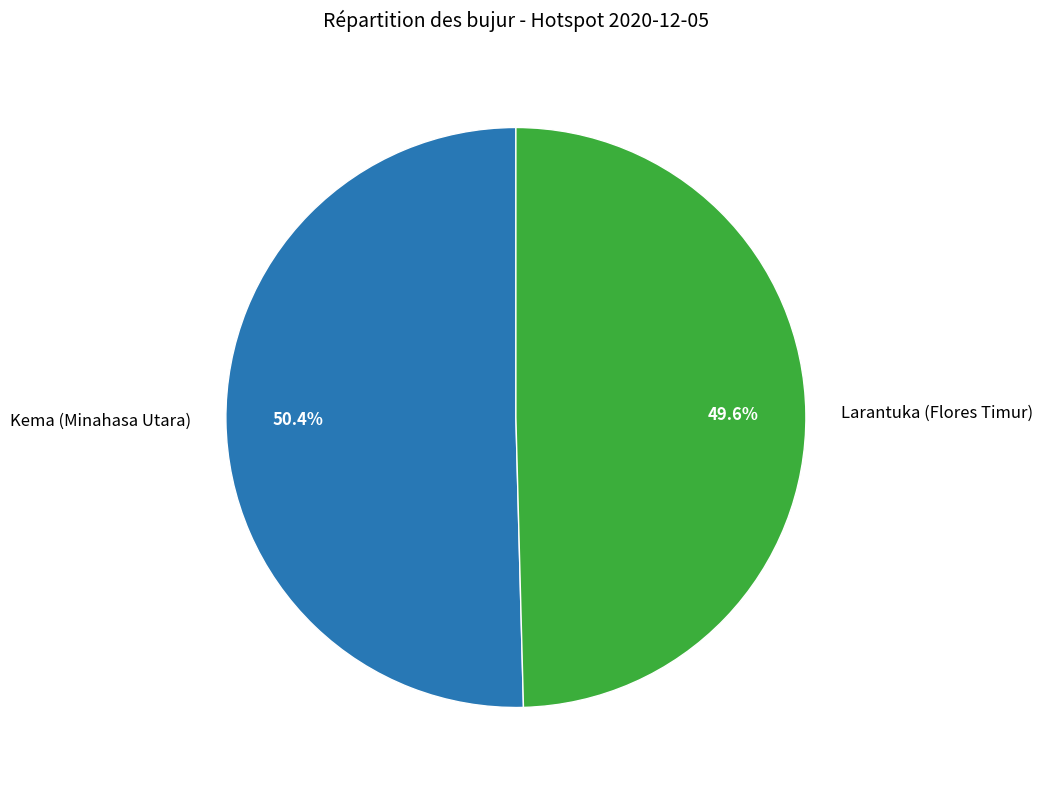

Rank the categories by value from lowest to highest.

Larantuka (Flores Timur), Kema (Minahasa Utara)